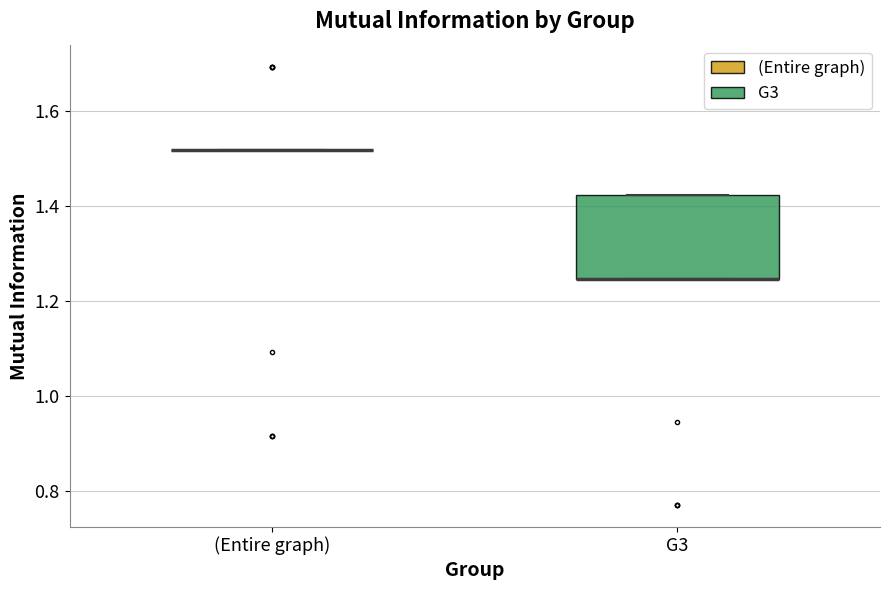

Where is the upper edge of the box for G3 on the y-axis? The values are not printed on the chart, so give them approximately, as read against the axis.

1.42